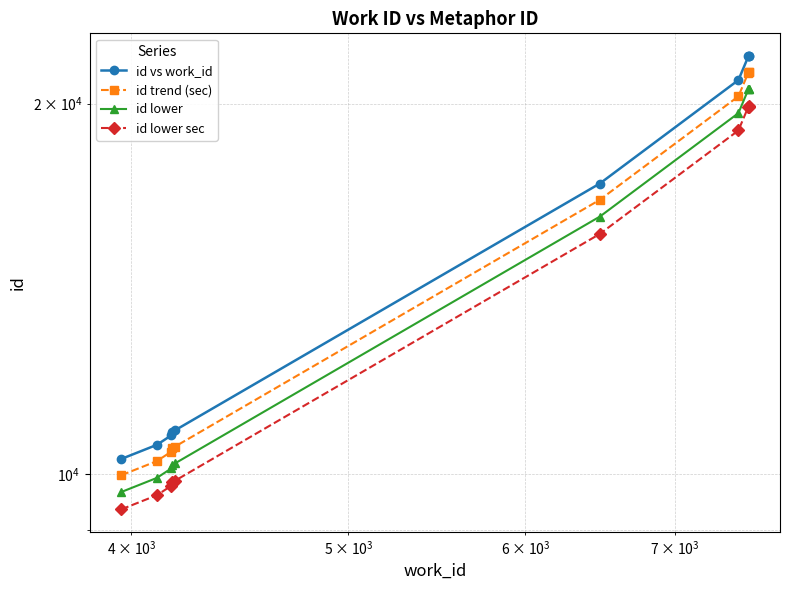

Which series has the largest range (max minus min)?

id vs work_id